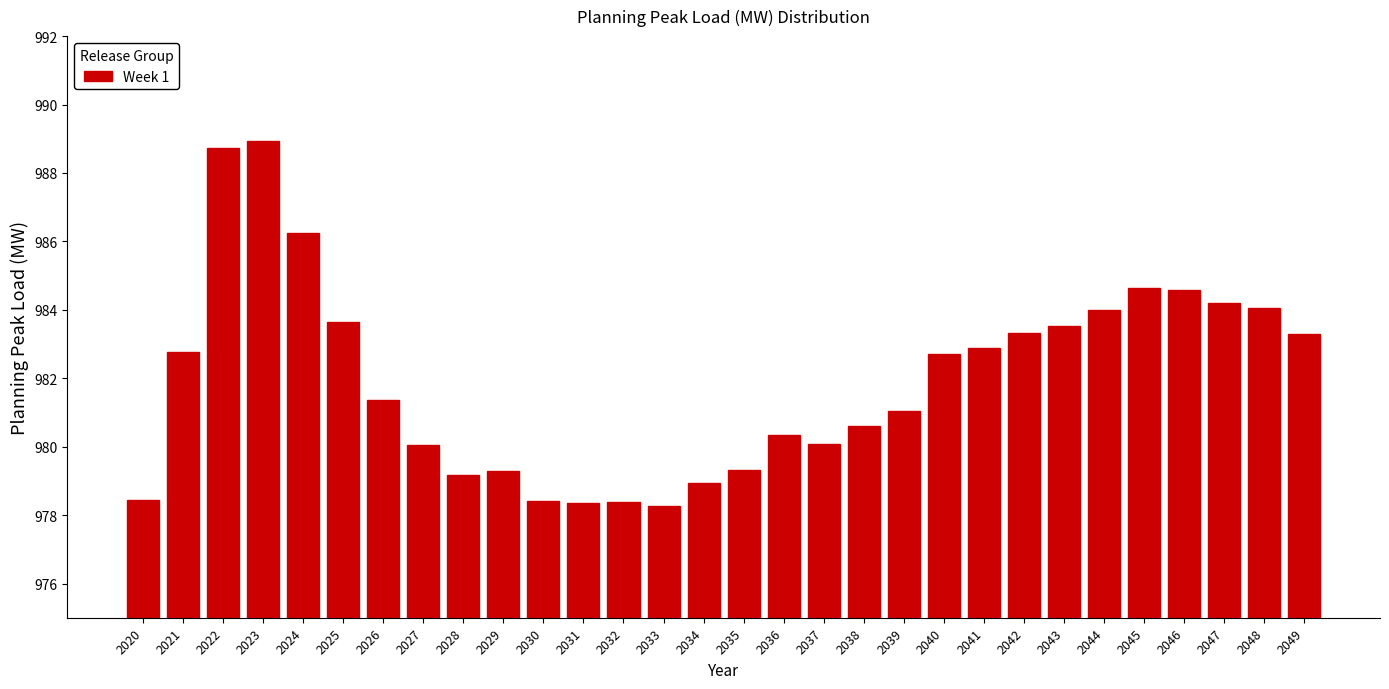

What is the smallest value displayed?

978.3